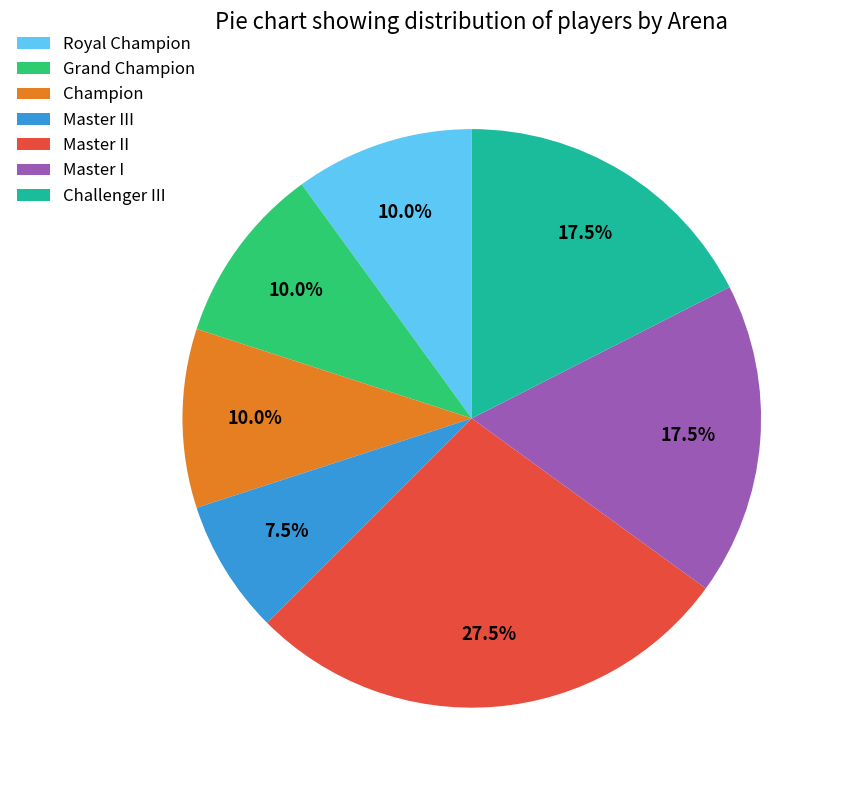

To the nearest percent, what is the average slice percentage?

14%